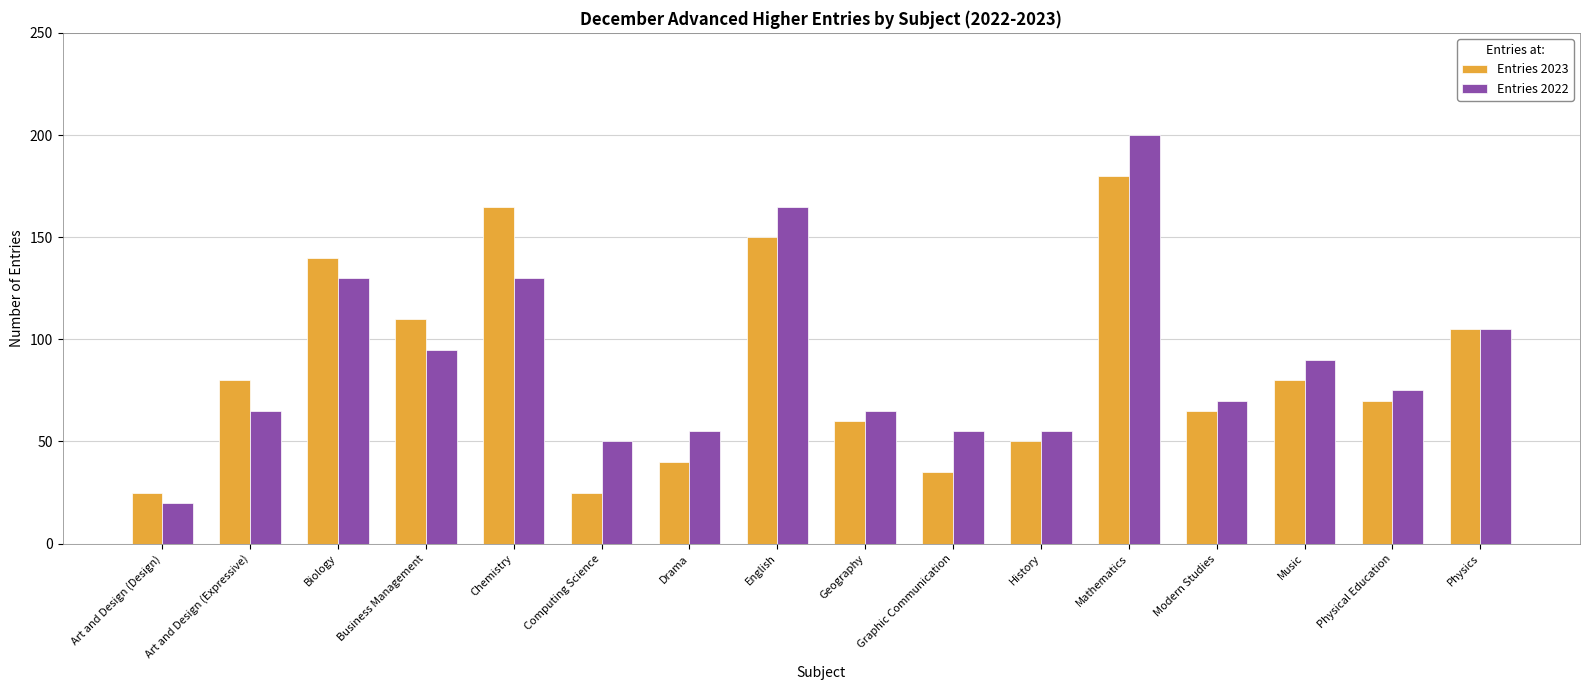

What is the label of the 7th bar from the right?

Graphic Communication